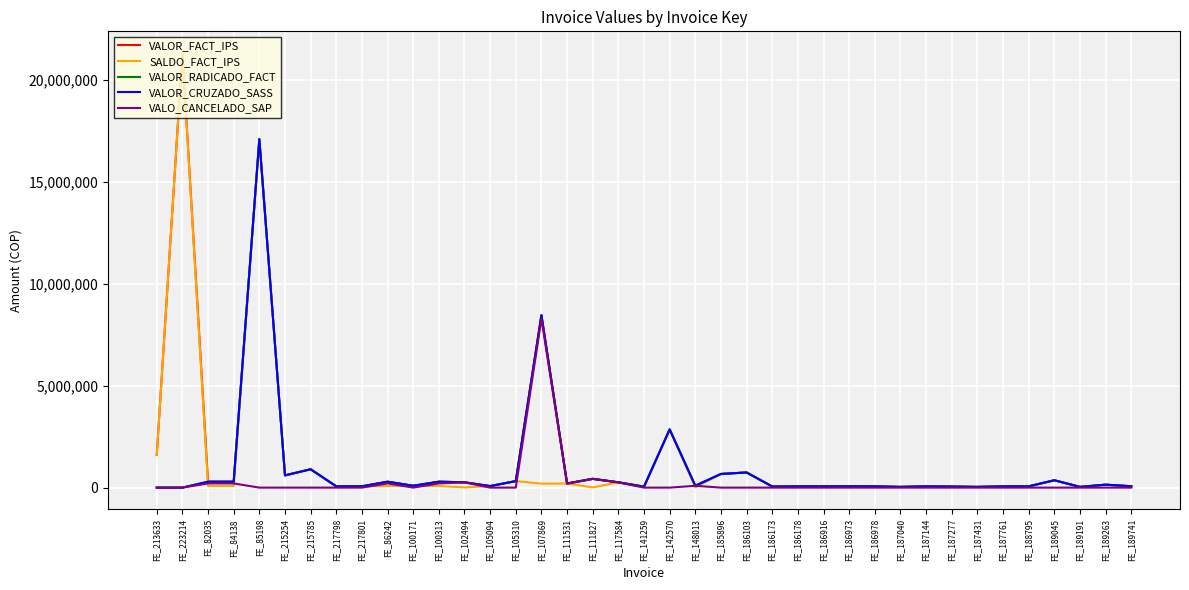

Does the chart have visible grid lines?

Yes